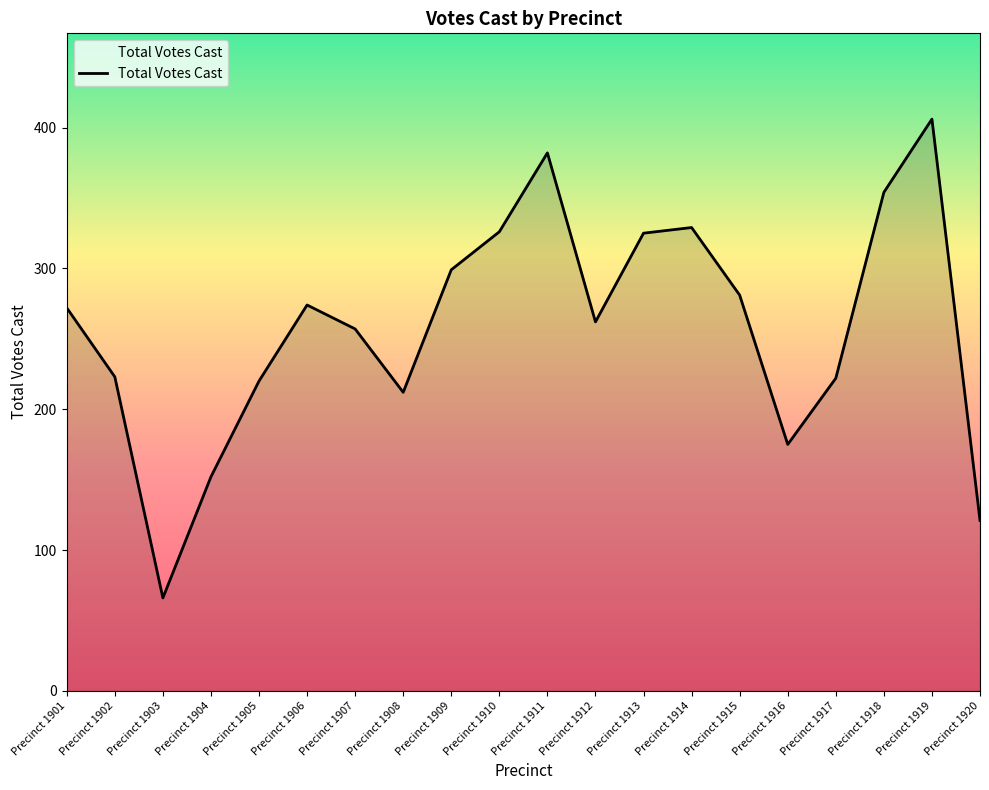

True or false: the data has more than 1 interior local peaks.

True